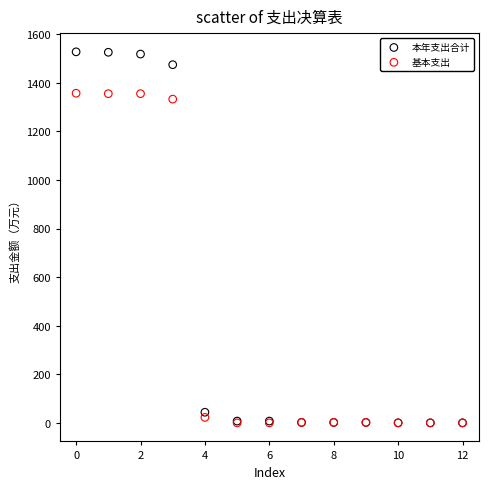

In the 基本支出 series, what Y value is closest to 678?

1333.2